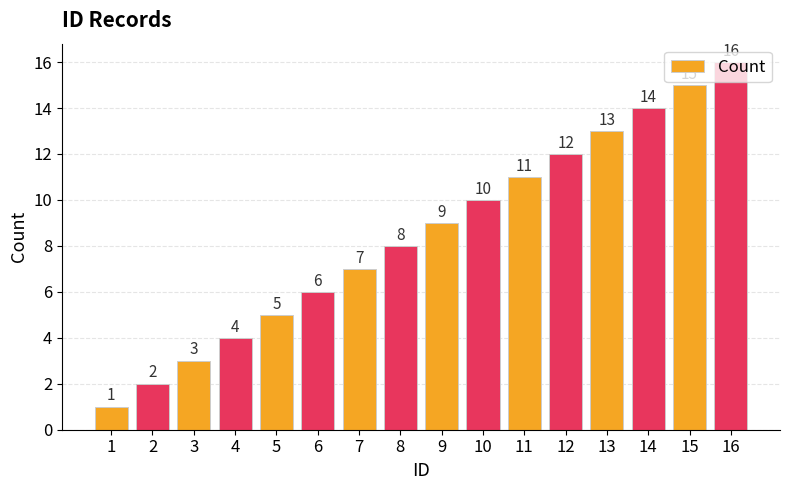

What is the sum of all values?

136